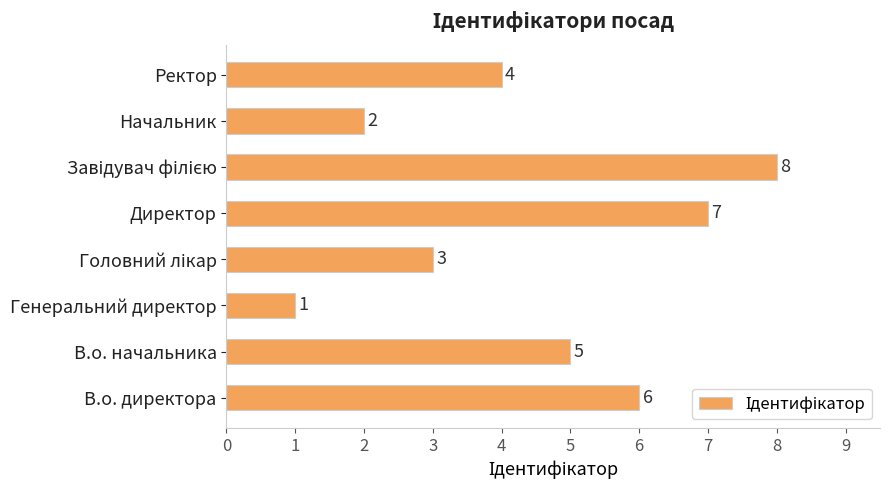

At which label is the value closest to 4?

Ректор